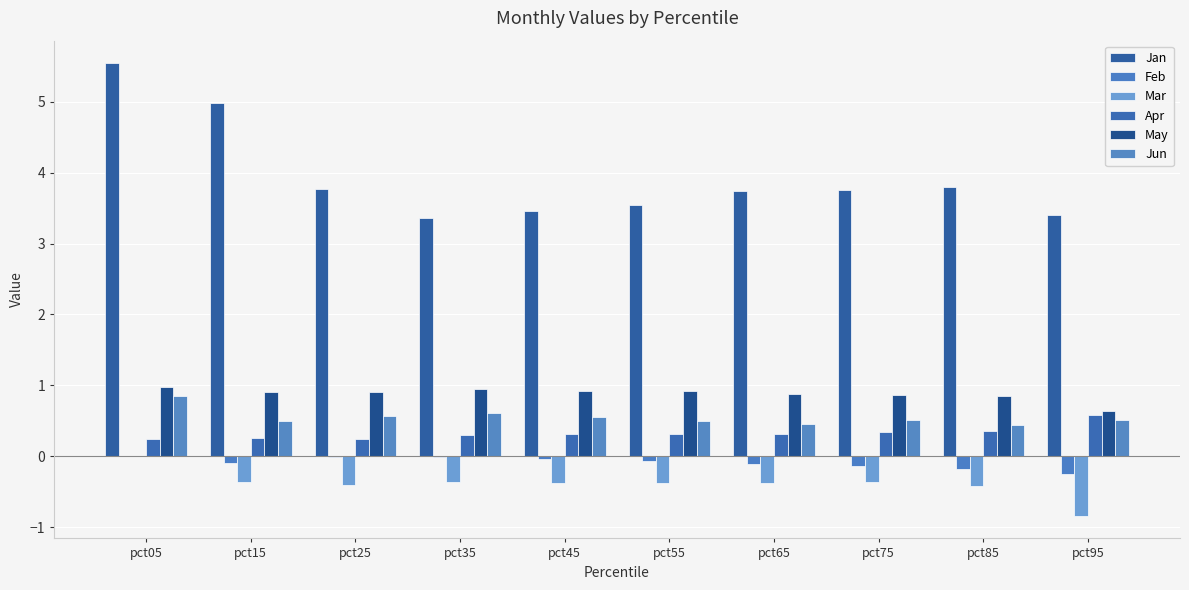

Reading right to left, transcribe all the data shown in this chart.

Jan: 3.4	3.8	3.8	3.7	3.5	3.5	3.4	3.8	5.0	5.5
Feb: -0.3	-0.2	-0.1	-0.1	-0.1	-0.0	-0.0	-0.0	-0.1	0.0
Mar: -0.8	-0.4	-0.4	-0.4	-0.4	-0.4	-0.4	-0.4	-0.4	0.0
Apr: 0.6	0.4	0.3	0.3	0.3	0.3	0.3	0.2	0.3	0.2
May: 0.6	0.8	0.9	0.9	0.9	0.9	1.0	0.9	0.9	1.0
Jun: 0.5	0.4	0.5	0.5	0.5	0.6	0.6	0.6	0.5	0.9